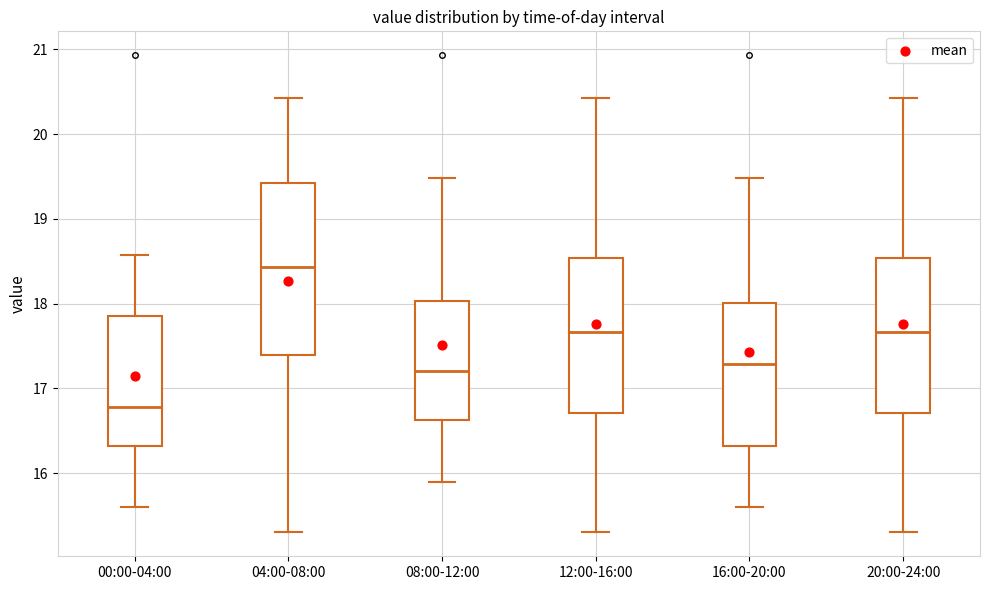

Which box's median line is the highest?

04:00-08:00